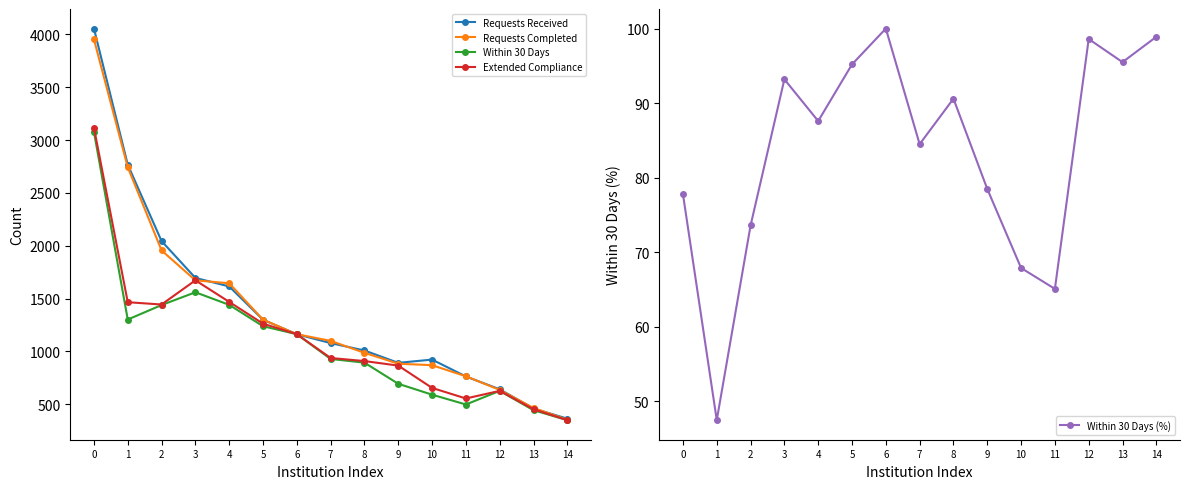

What is the value of the Within 30 Days (%) point at the 2nd from the left?

47.5